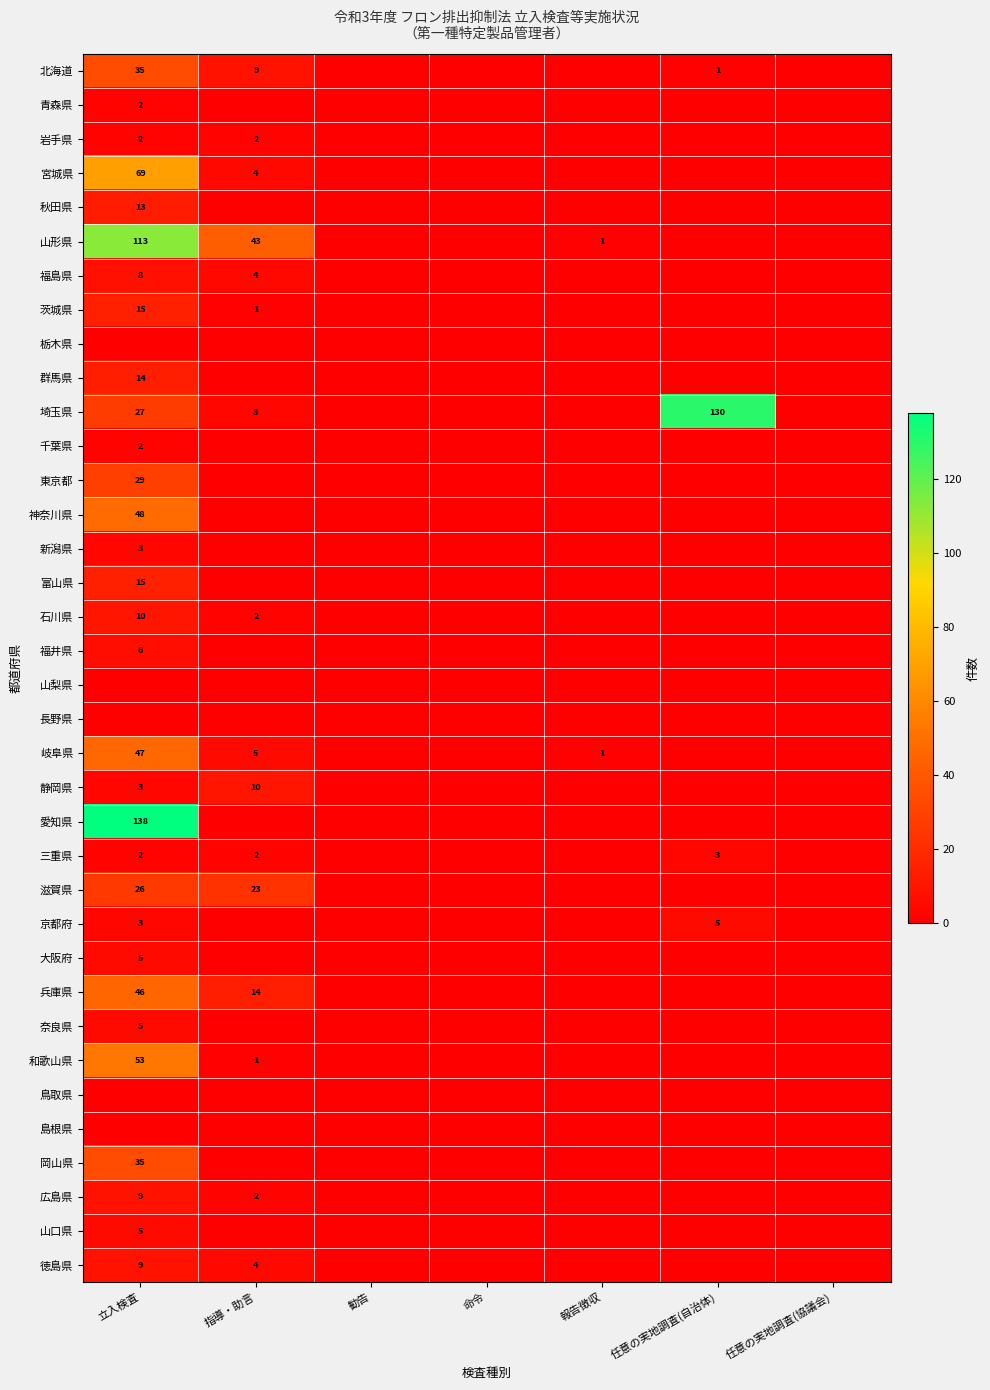

The value of 京都府 at 任意の実地調査(自治体) is 2. True or false?

False